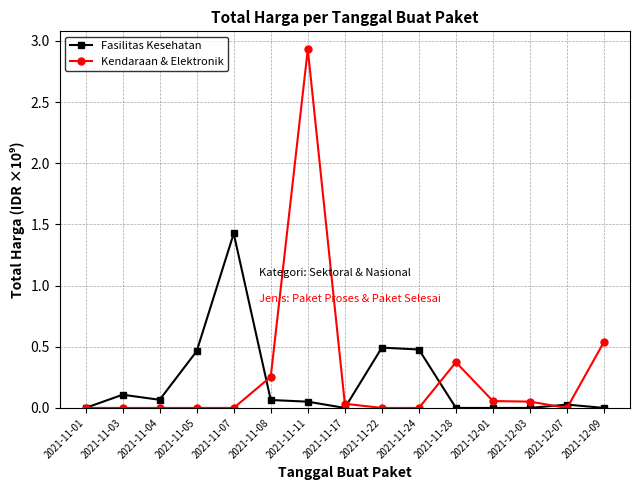

At which category is the sum across all series the highest?

2021-11-11